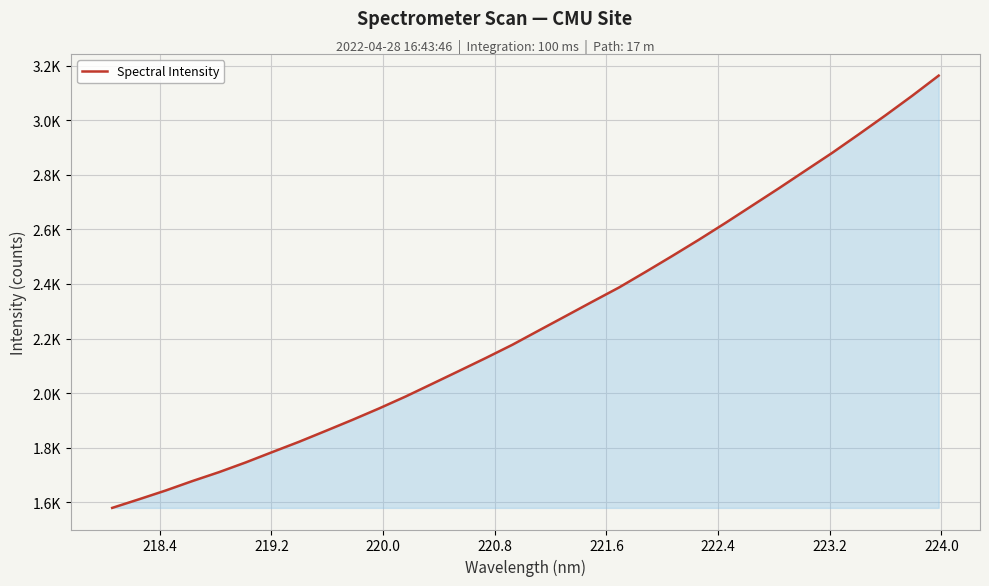

Does the chart have visible grid lines?

Yes